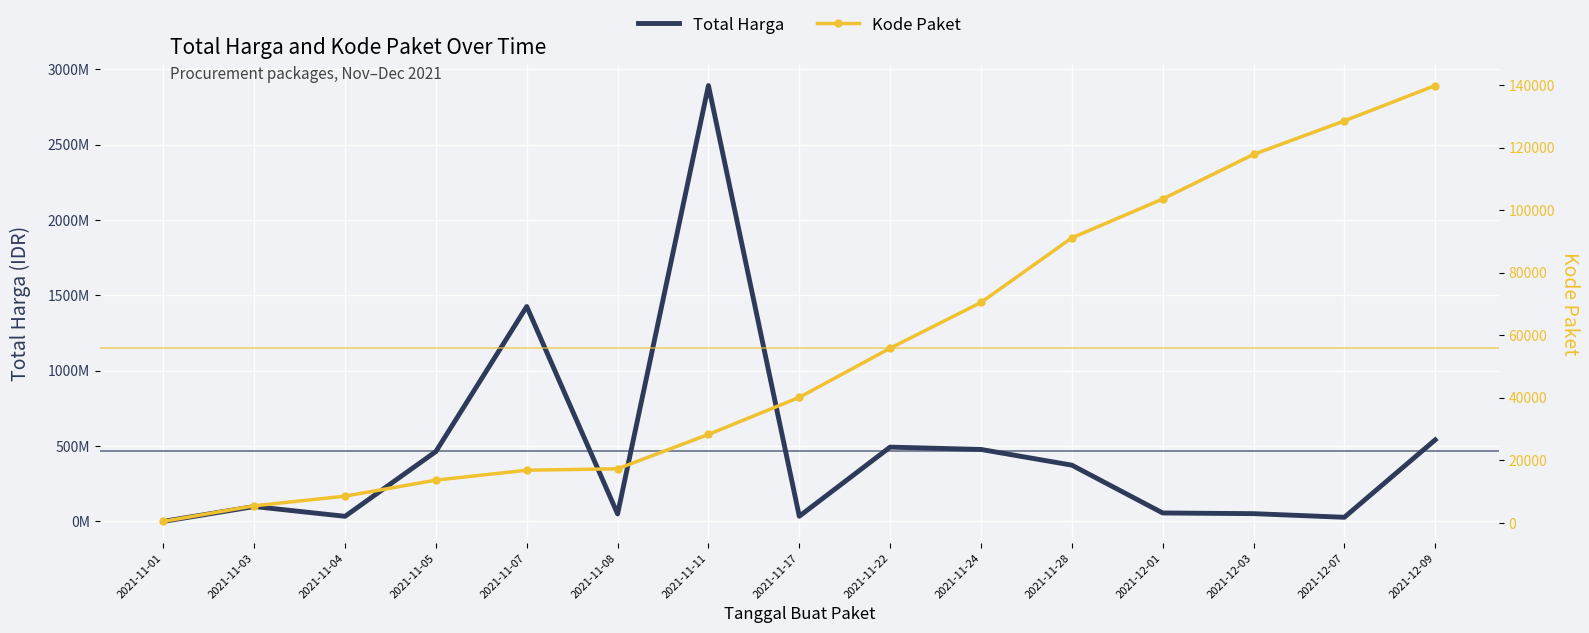

True or false: Total Harga and Kode Paket intersect in this chart.

False